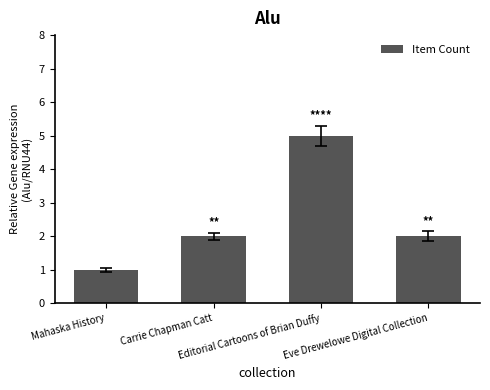

What is the label of the 3rd bar from the right?

Carrie Chapman Catt